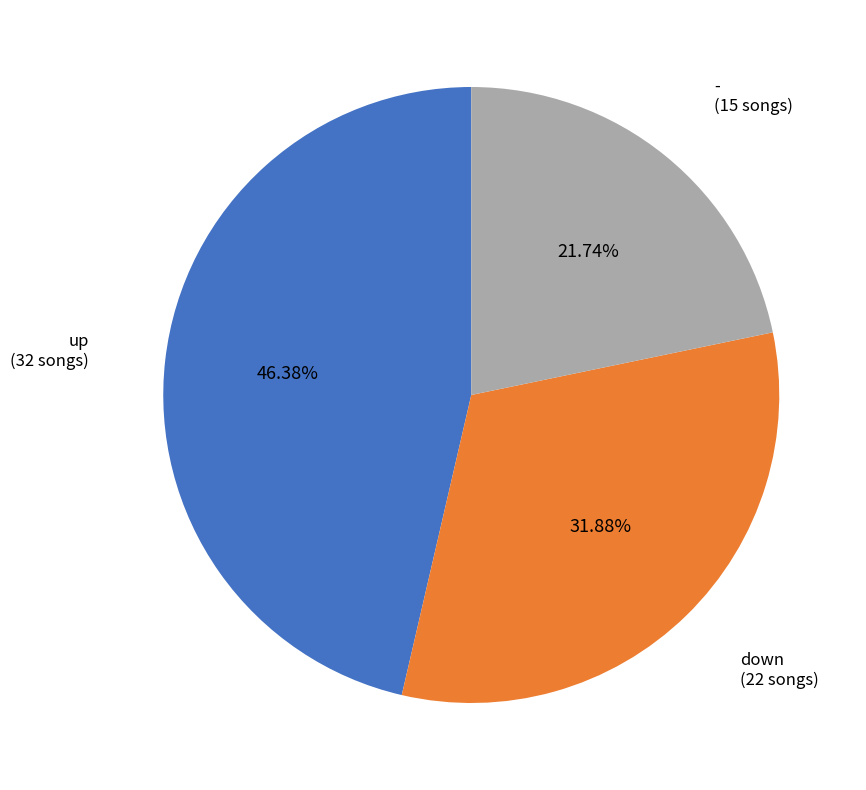

Count the number of slices in the pie.

3